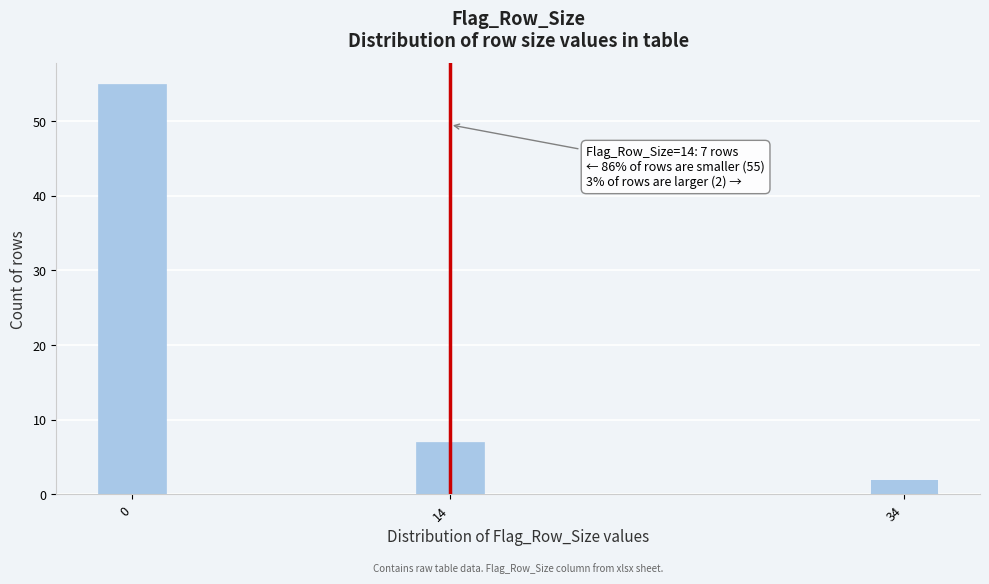

Reading right to left, extract all data points from this chart.

2	7	55